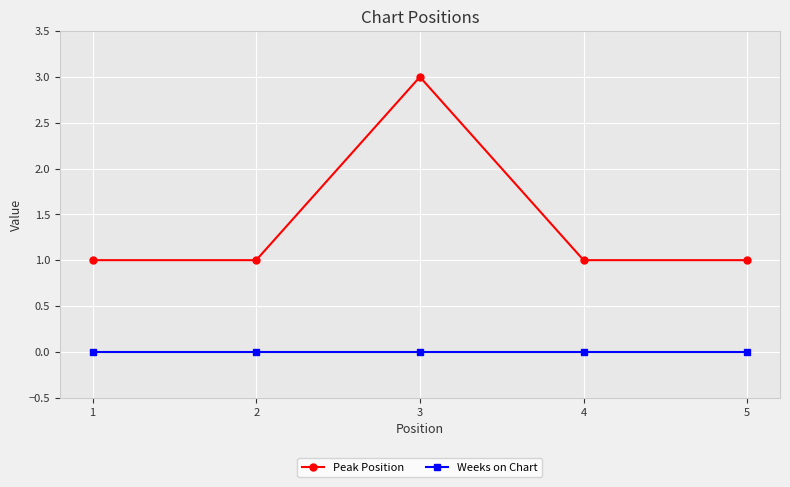

Between 3 and 4, which series saw the biggest shift?

Peak Position